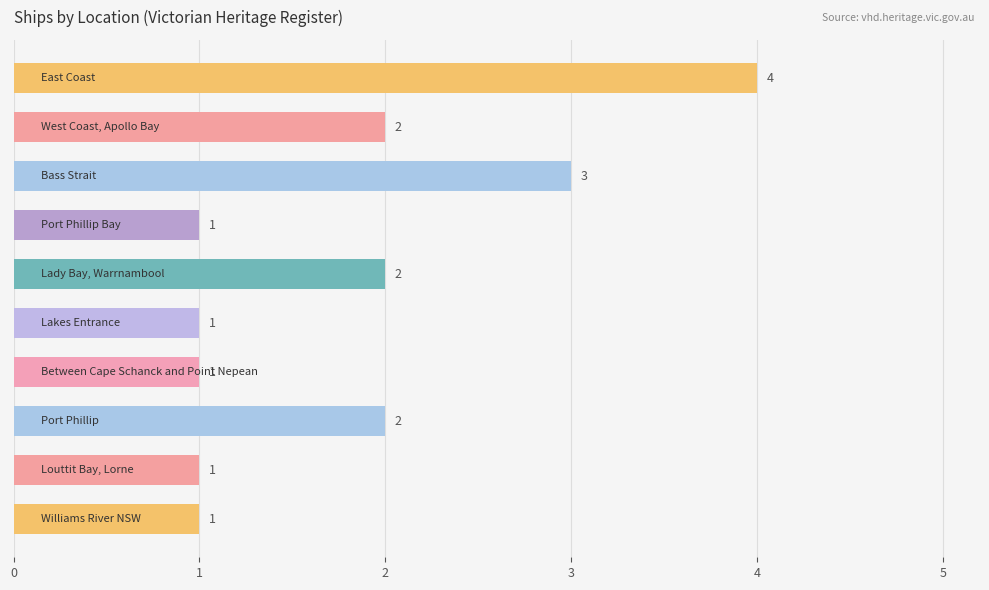

How many values are between 1 and 2?

8